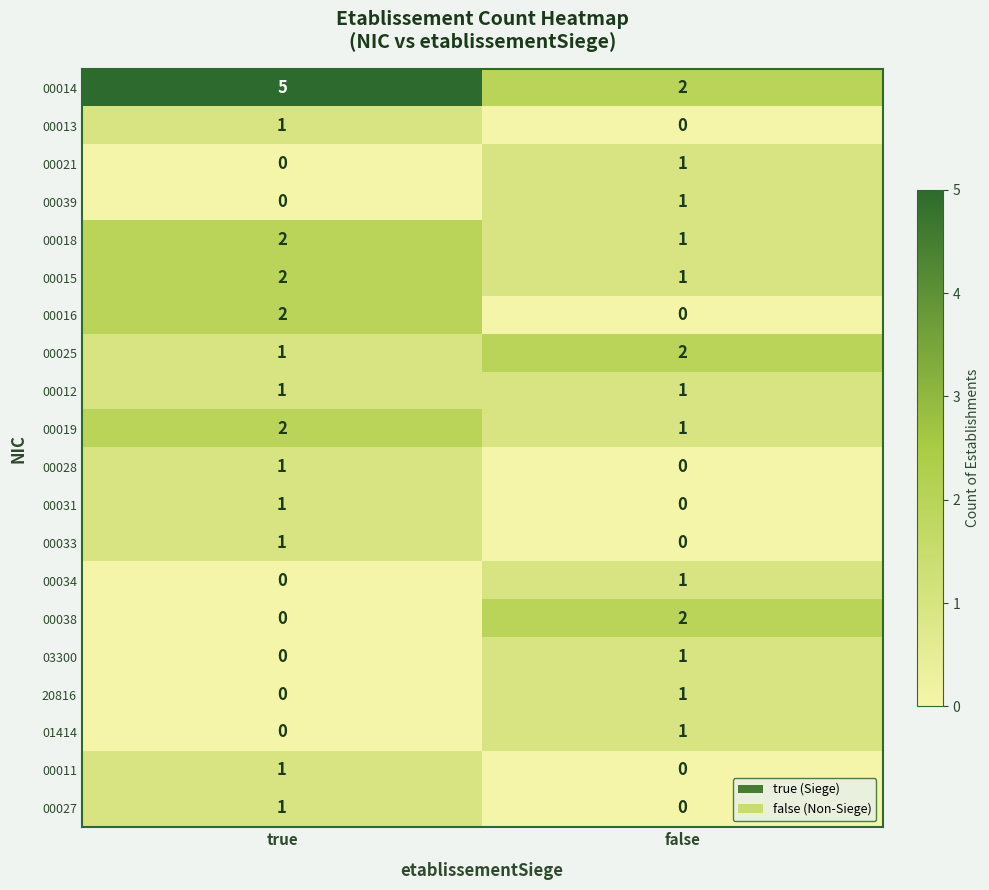

At how many categories does at least one series exceed 3?

1